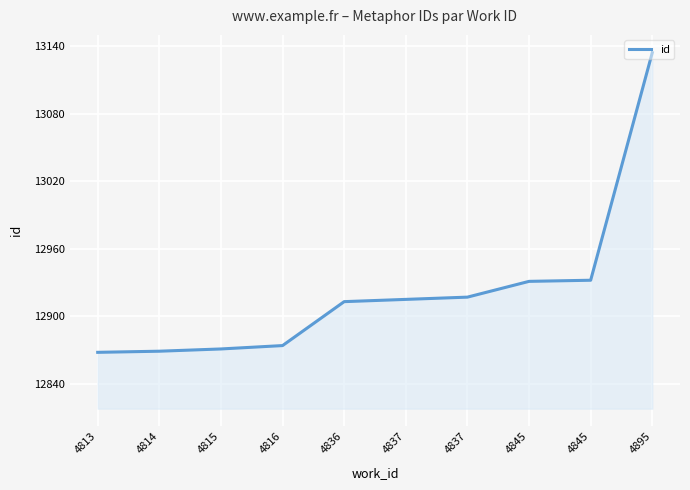

What is the difference between the second highest and second lowest values?

63